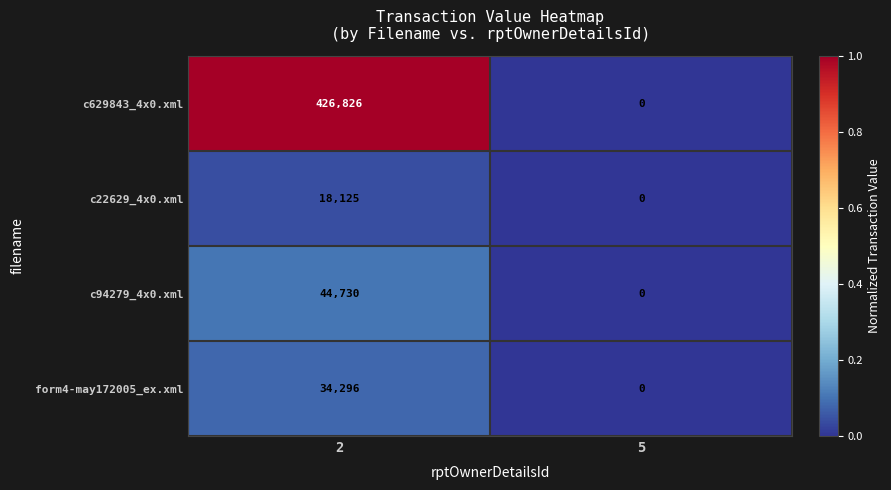

Which series has the largest total across all categories?

c629843_4x0.xml